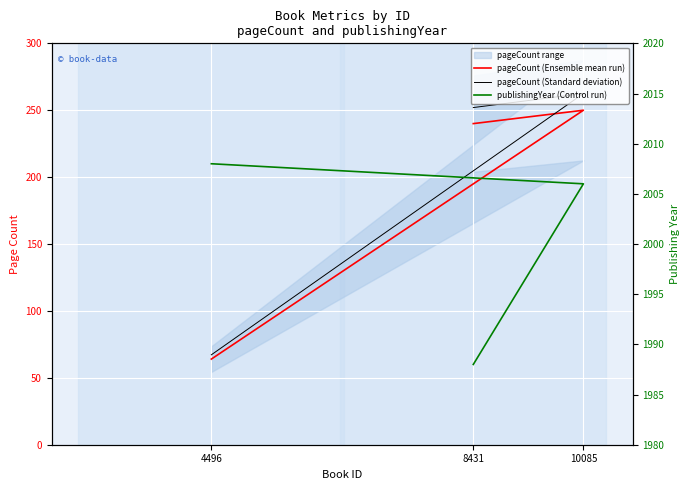

How many lines are shown in the chart?

3